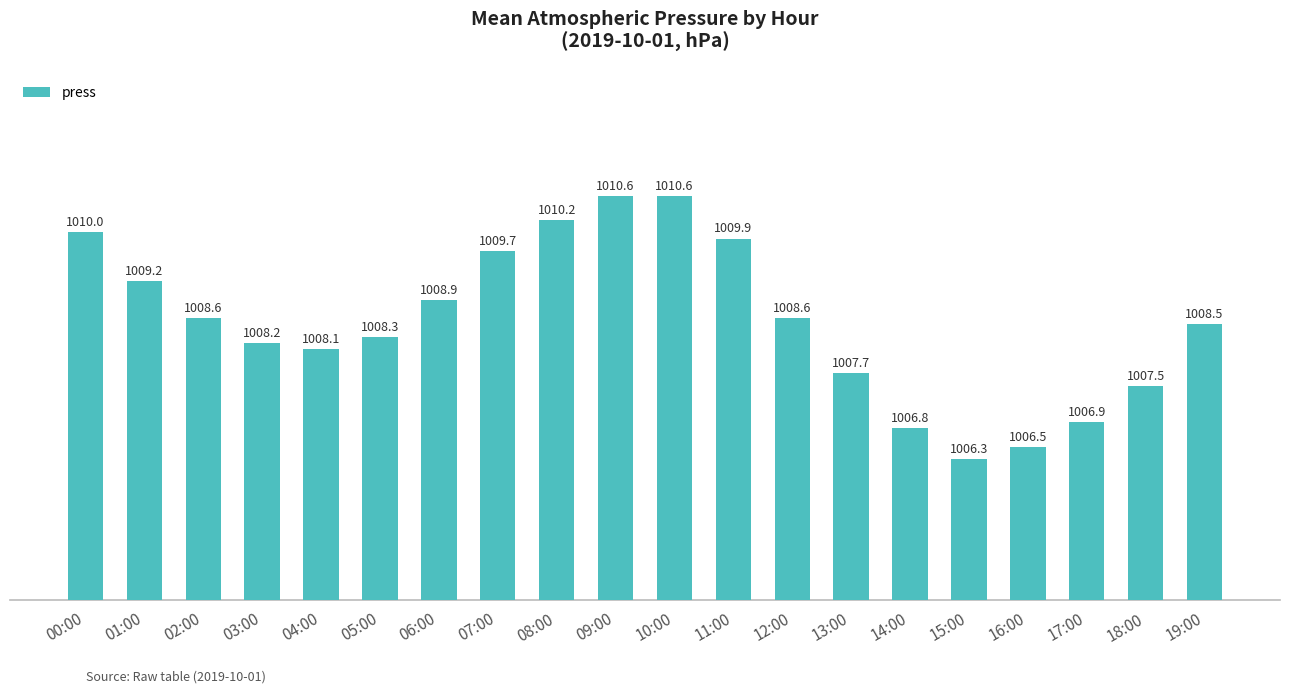

What is the label of the 15th bar from the left?

14:00